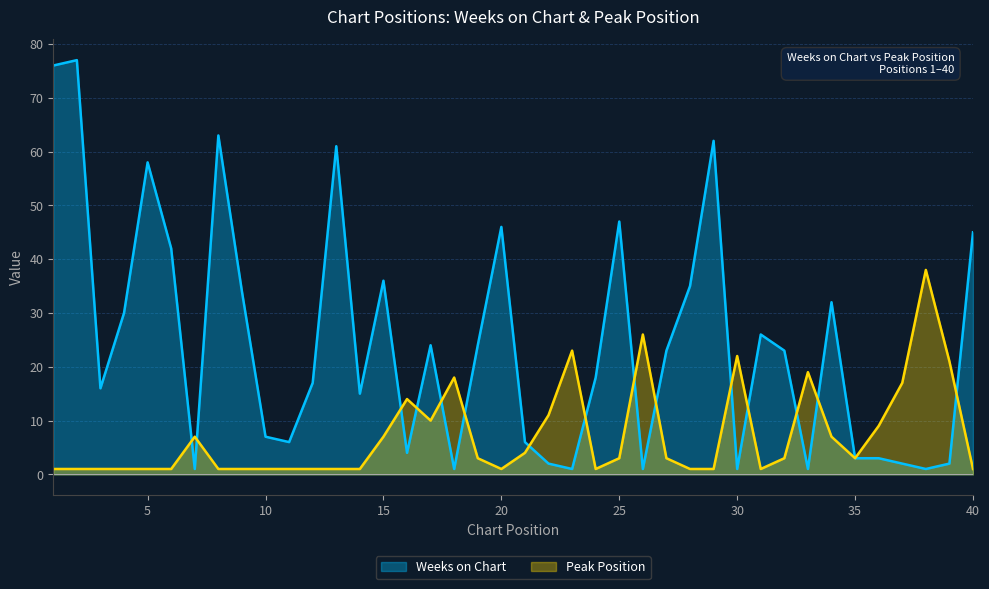

What is the difference between the highest and lowest values at 13?

60